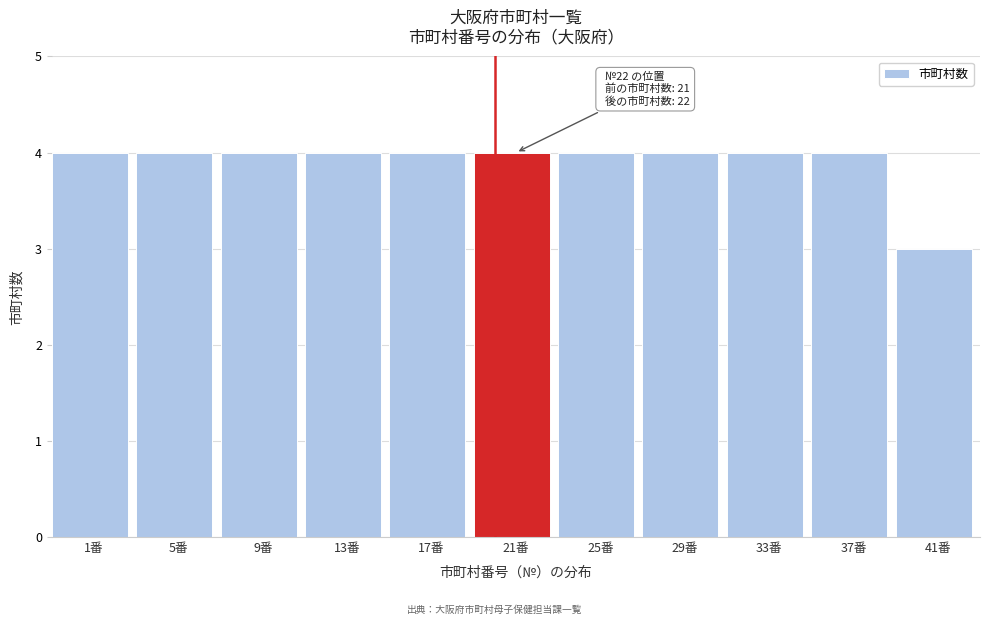

Reading right to left, transcribe all the data shown in this chart.

41番=3	37番=4	33番=4	29番=4	25番=4	21番=4	17番=4	13番=4	9番=4	5番=4	1番=4